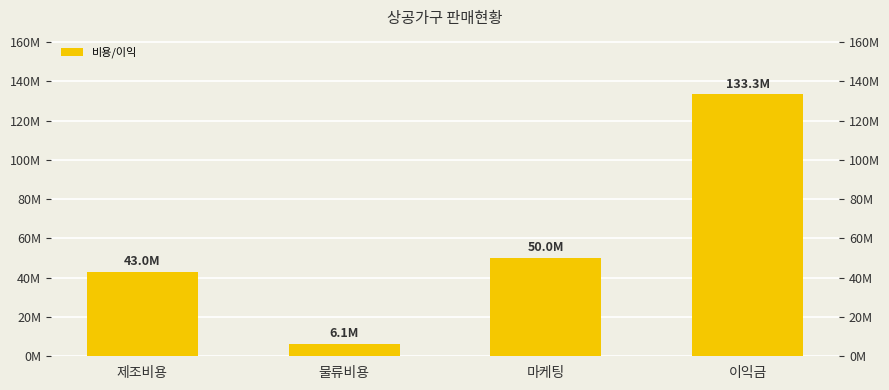

What position from the left is 제조비용?

1